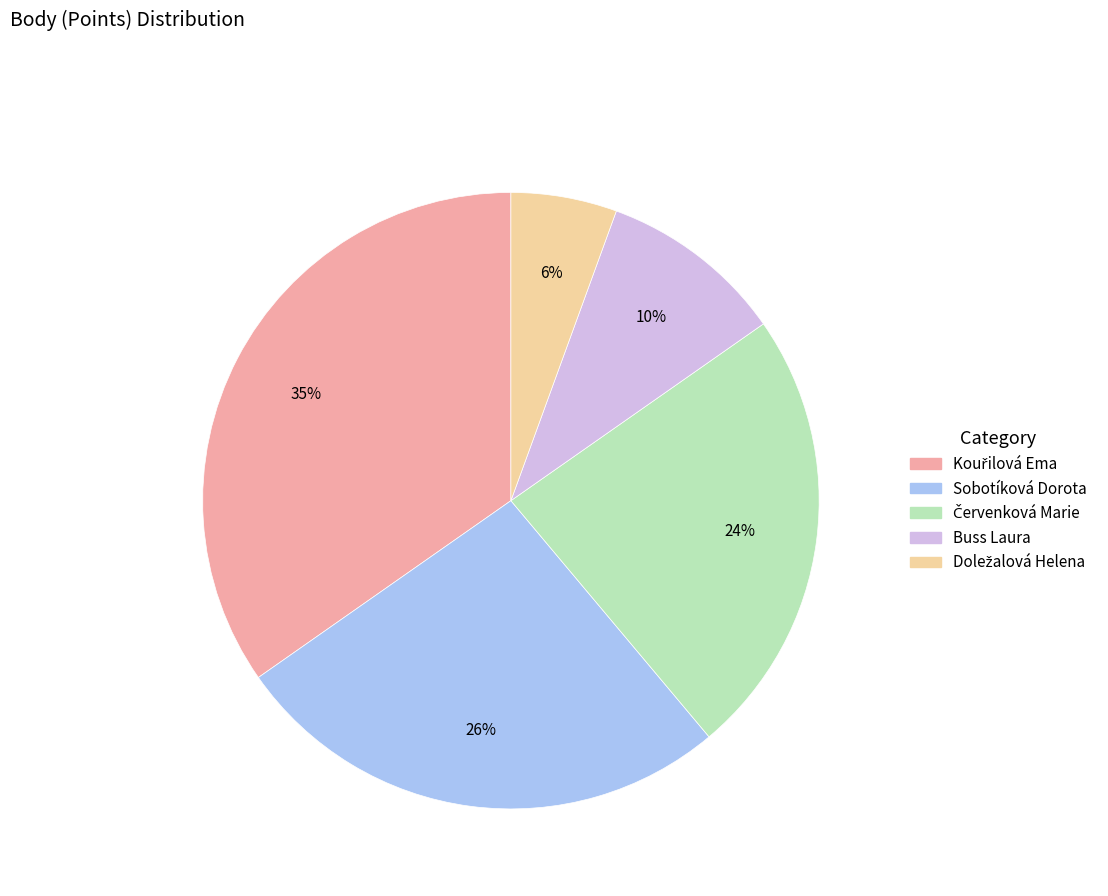

Approximately how many times larger is the value at Buss Laura compared to Sobotíková Dorota?

0.4